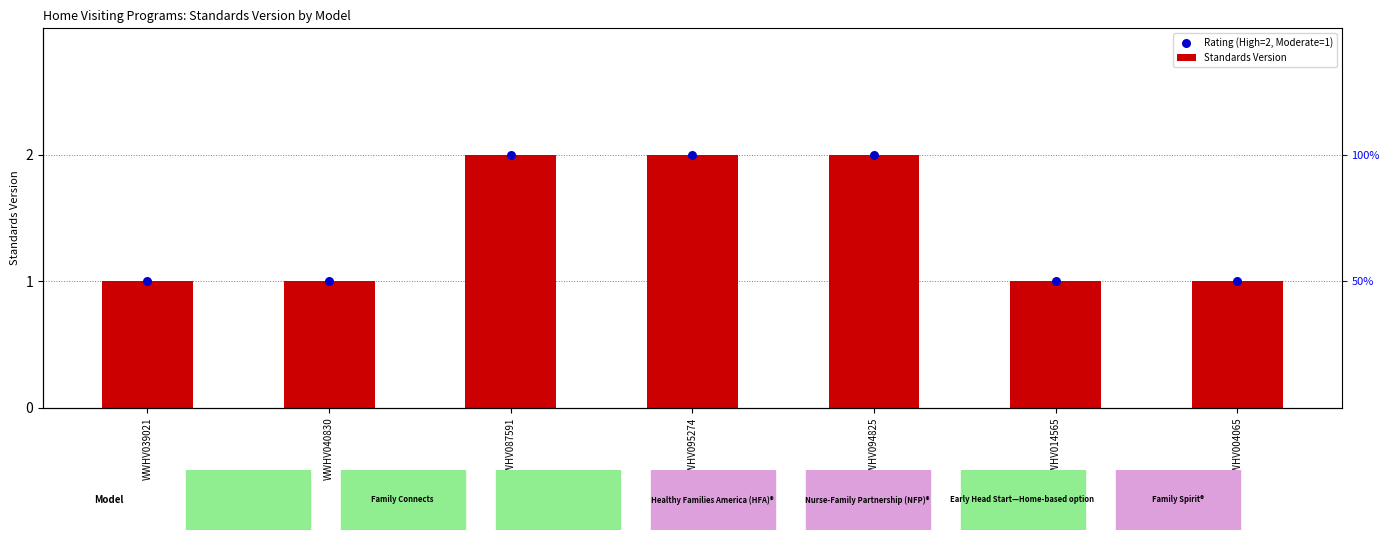

Which series contains the highest Y value?

Standards Version